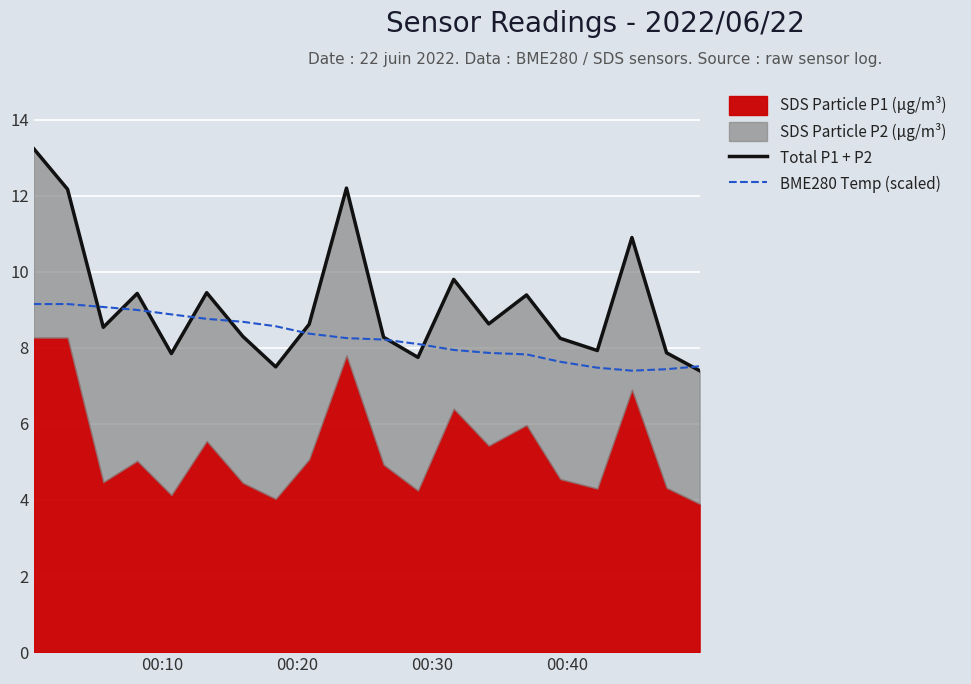

True or false: Total P1 + P2 has a value of 4.8 at 10.

False